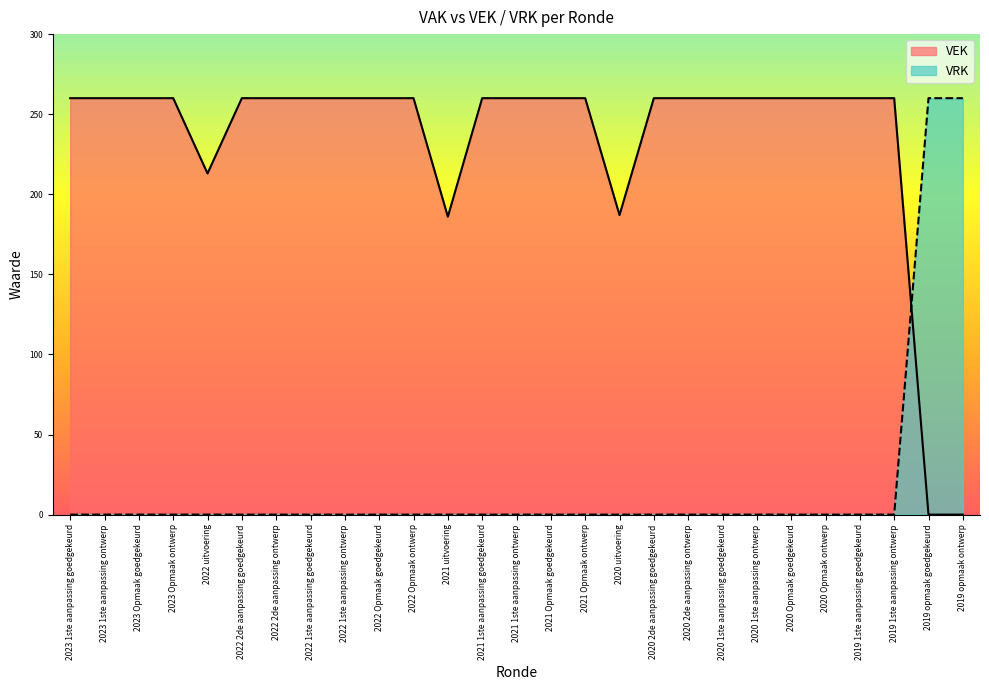

What is the difference between the highest and lowest values at 2022 uitvoering?

213